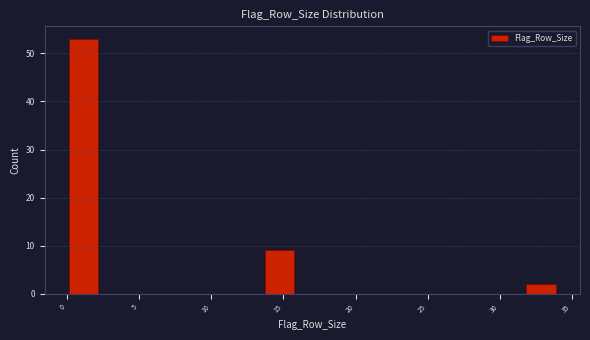

Over which range of the x-axis is the bar tallest?

0.0 to 2.5